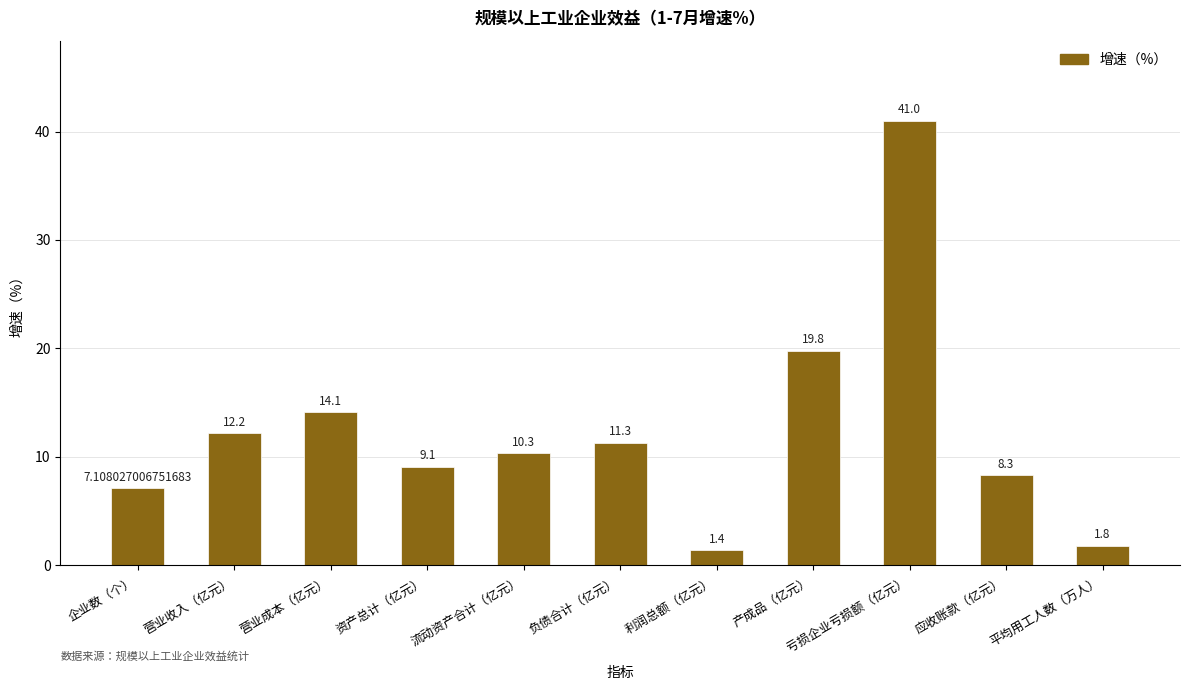

Count the number of data series in this chart.

1